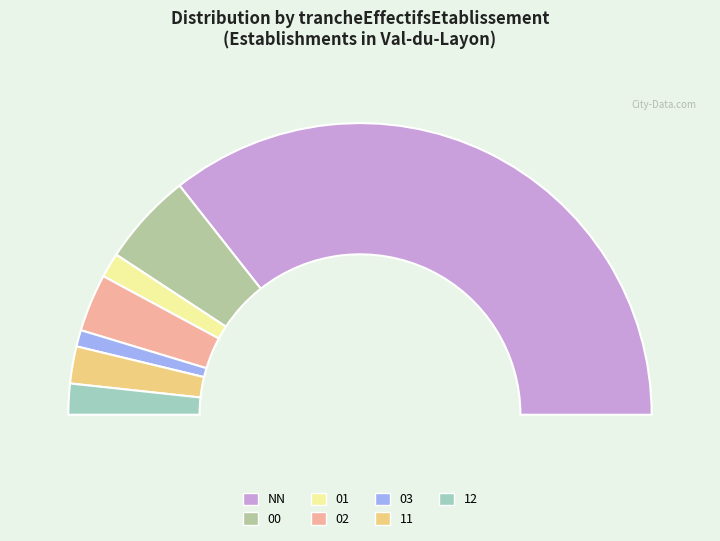

Which category accounts for the majority?

NN